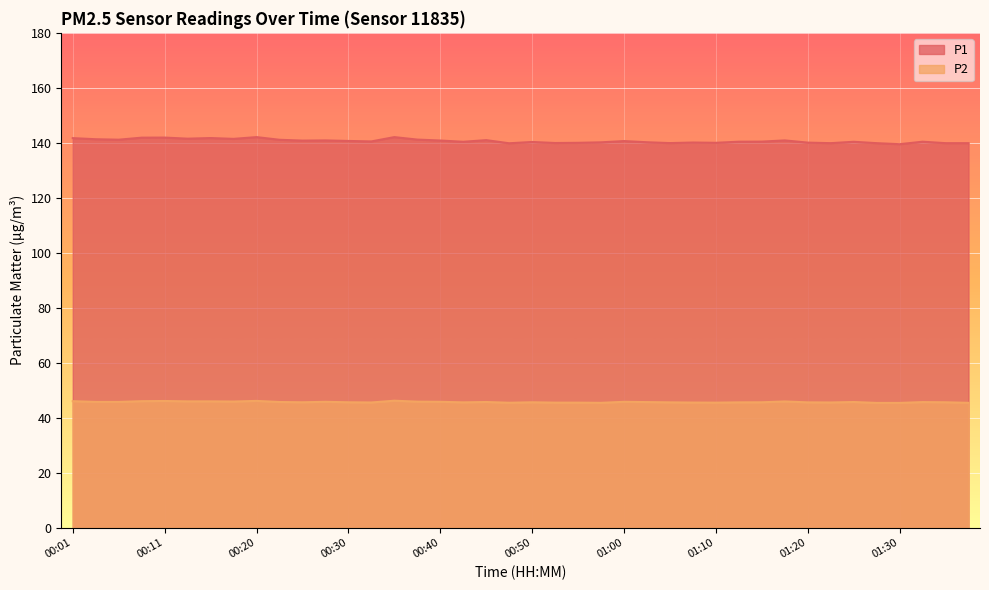

In P2, how many points are lower than both neighbors (excluding endpoints)?

8